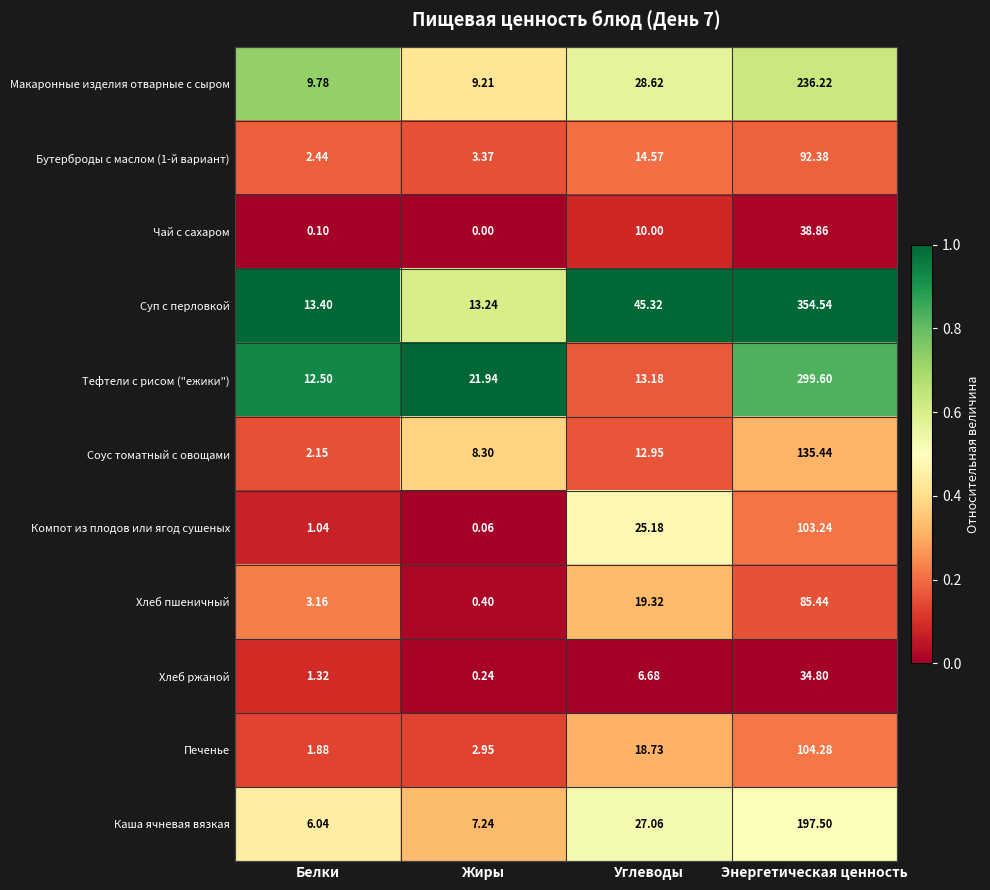

At which label does Бутерброды с маслом (1-й вариант) reach its peak?

Энергетическая ценность